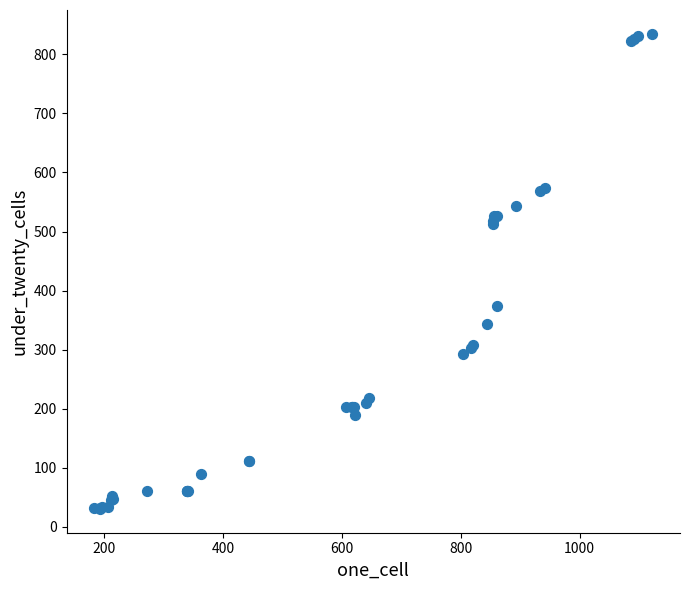

What Y value in the scatter plot is closest to 432?

373